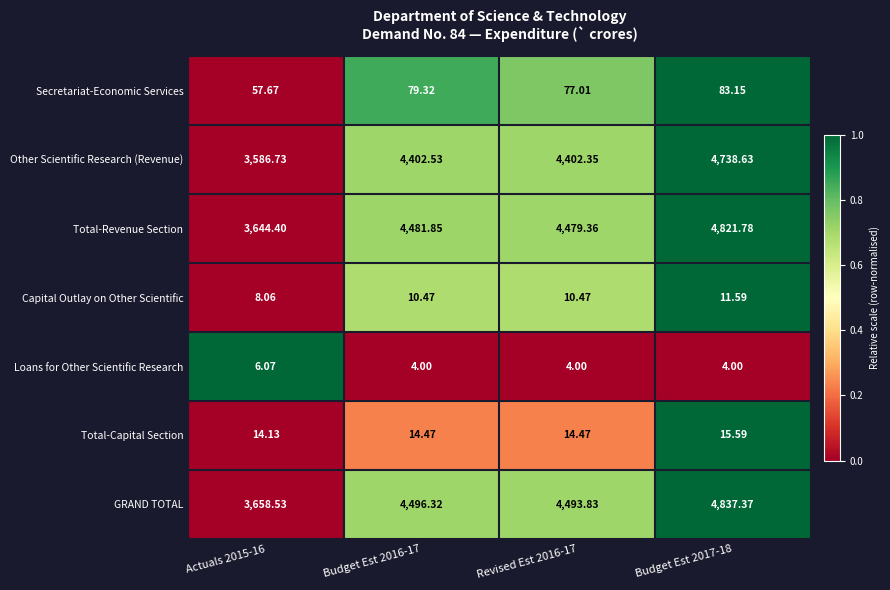

List the series in order of their peak value, lowest first.

Loans for Other Scientific Research, Capital Outlay on Other Scientific, Total-Capital Section, Secretariat-Economic Services, Other Scientific Research (Revenue), Total-Revenue Section, GRAND TOTAL